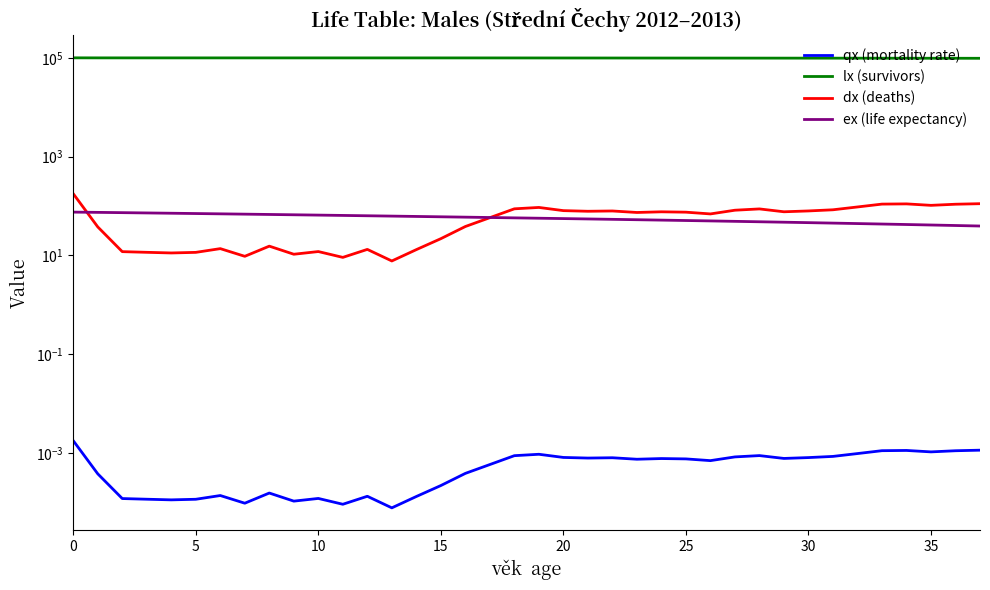

True or false: lx (survivors) and ex (life expectancy) intersect in this chart.

False